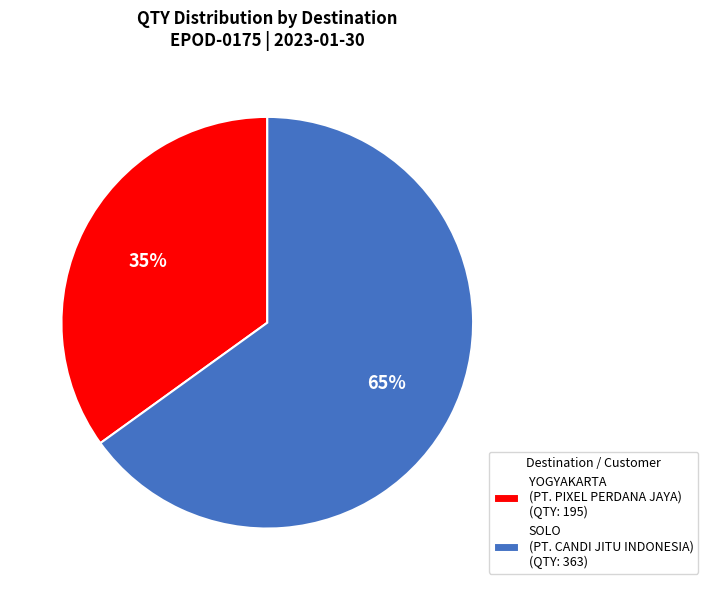

To the nearest percent, what is the combined percentage of YOGYAKARTA (PT. PIXEL PERDANA JAYA) (QTY: 195) and SOLO (PT. CANDI JITU INDONESIA) (QTY: 363)?

100%